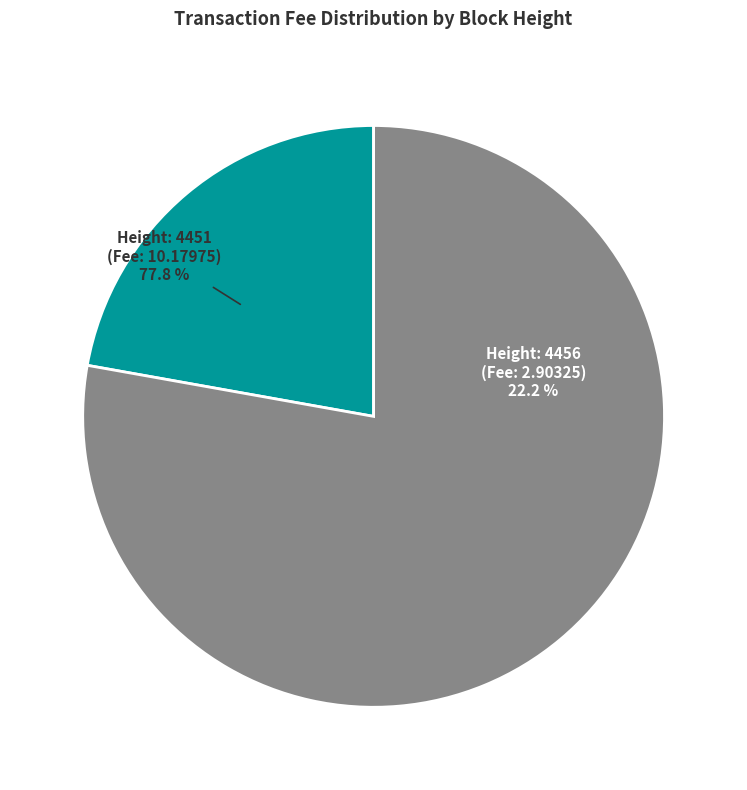

What is the majority slice?

4451